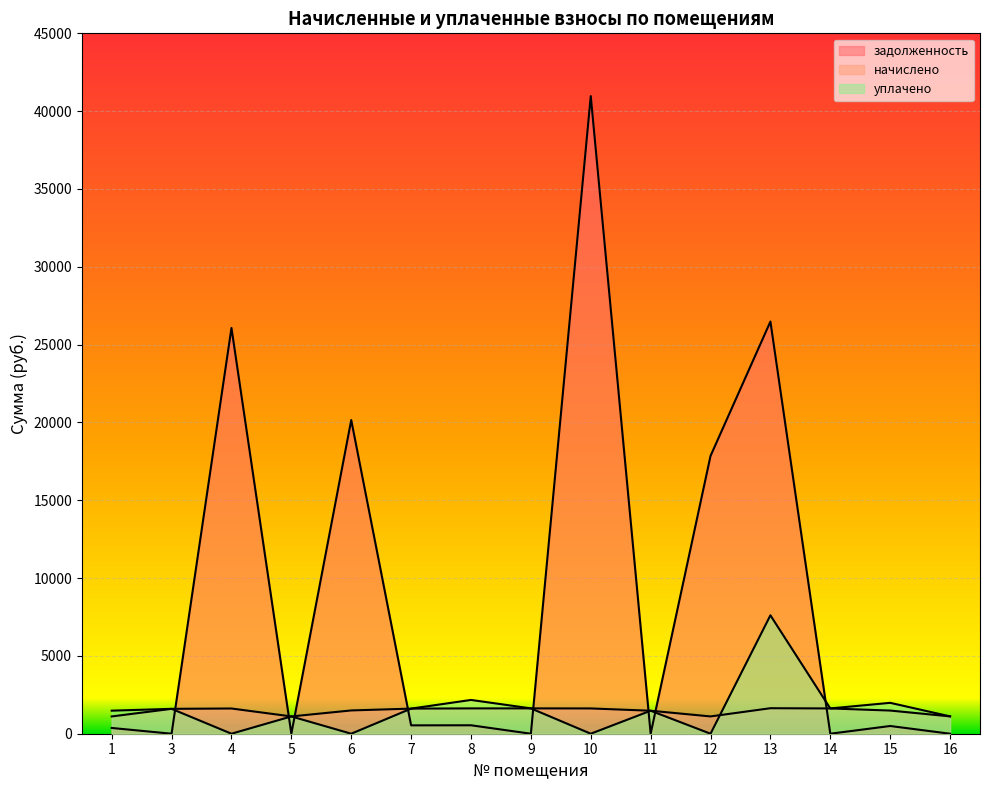

What is the sum of the уплачено values at 8 and 6?

2170.3